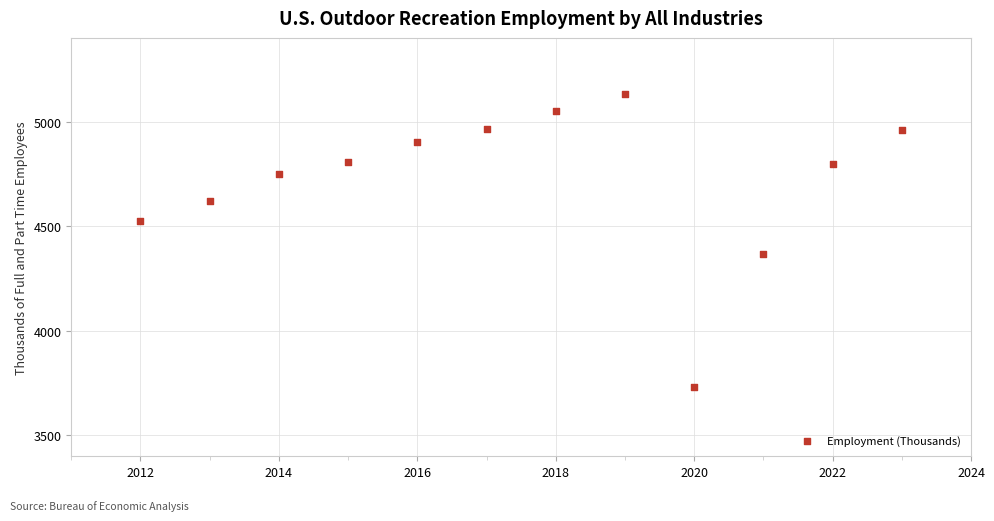

What is the average X value?

2018